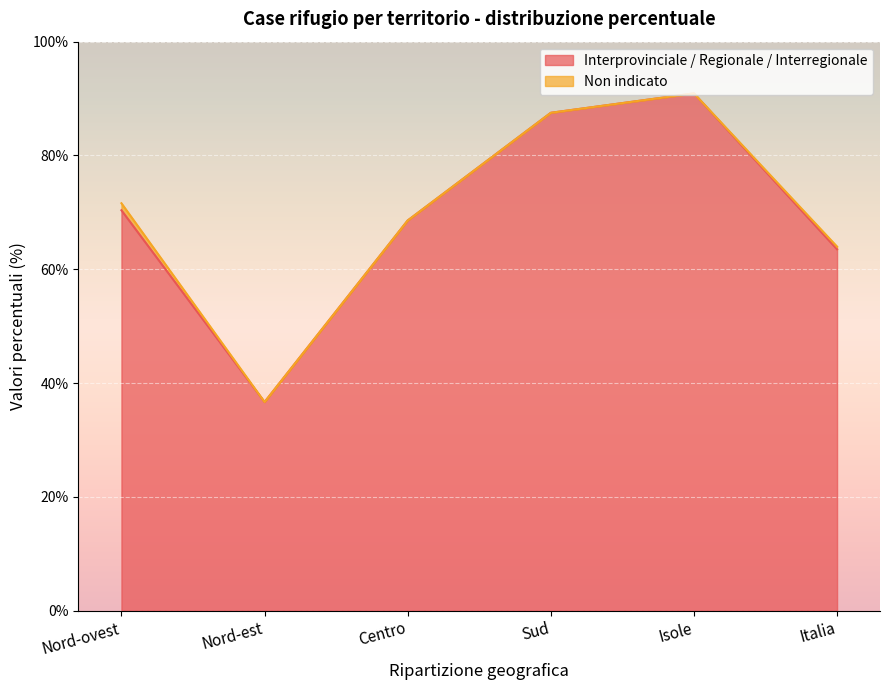

Rank the categories by value from lowest to highest.

Nord-est, Italia, Centro, Nord-ovest, Sud, Isole